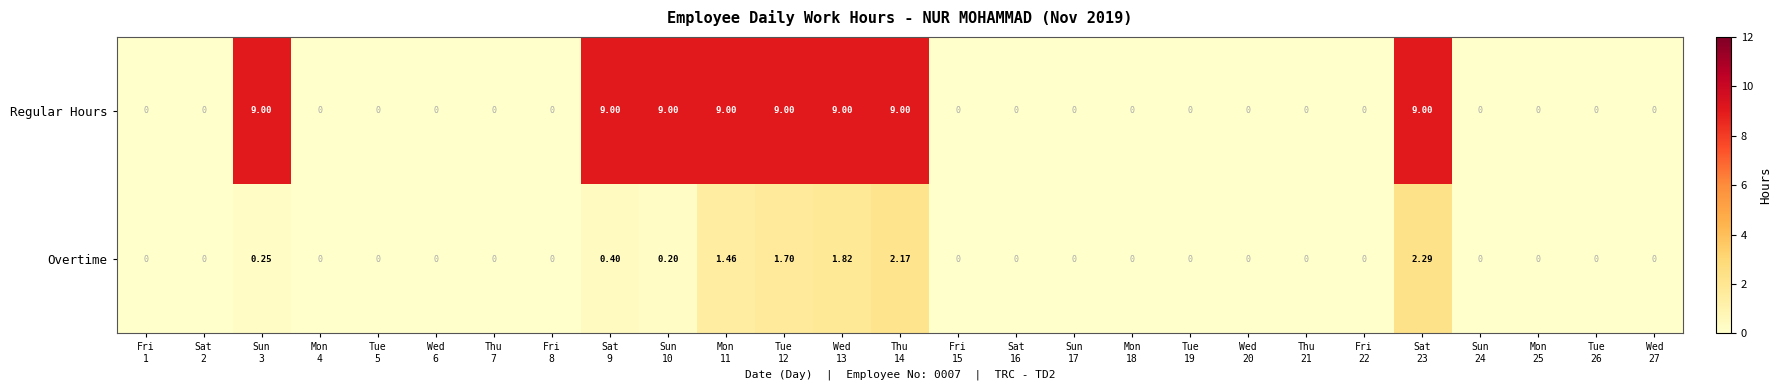

What is the spread (max minus min) of values at Sun
10?

8.8